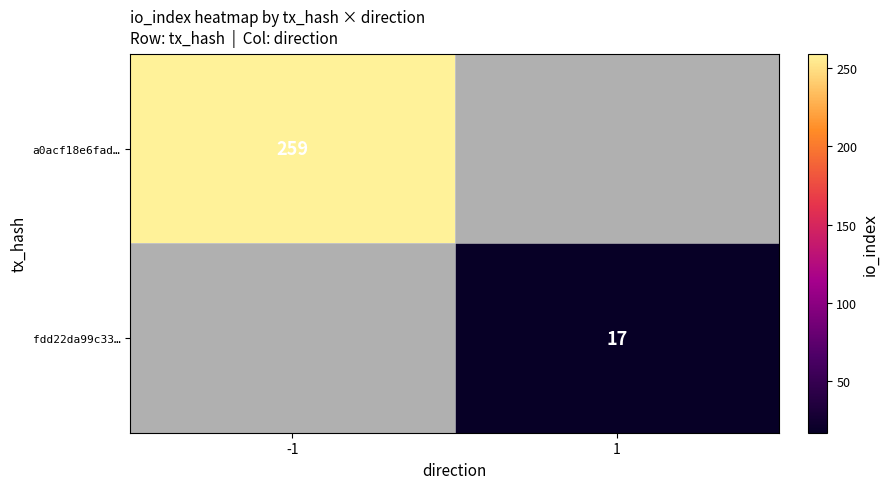

Is the value of fdd22da99c33… at 1 greater than the value of a0acf18e6fad… at -1?

No